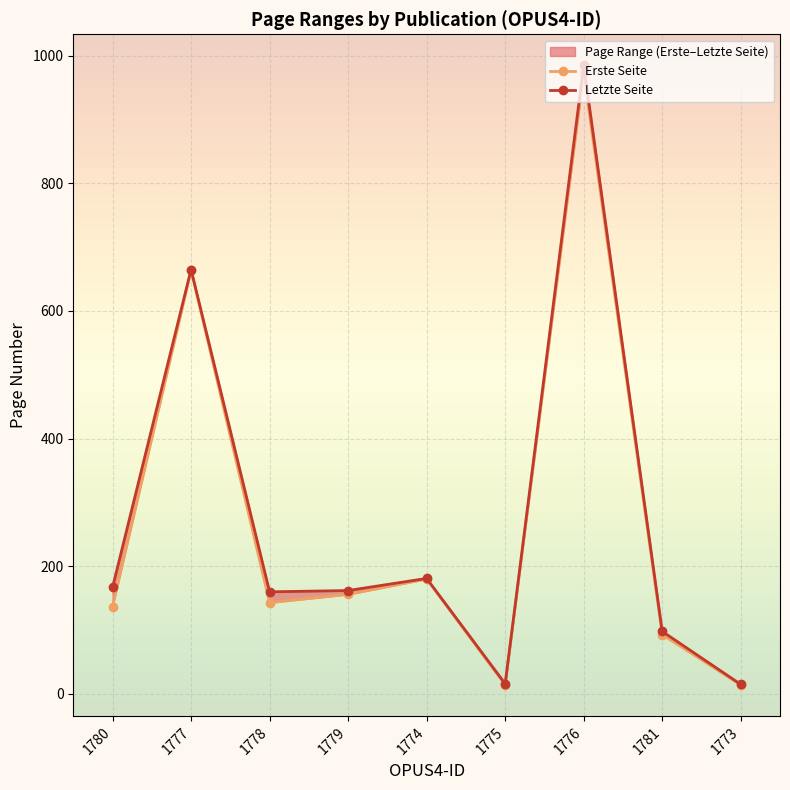

What is the value of the Letzte Seite point at the 3rd from the left?

160